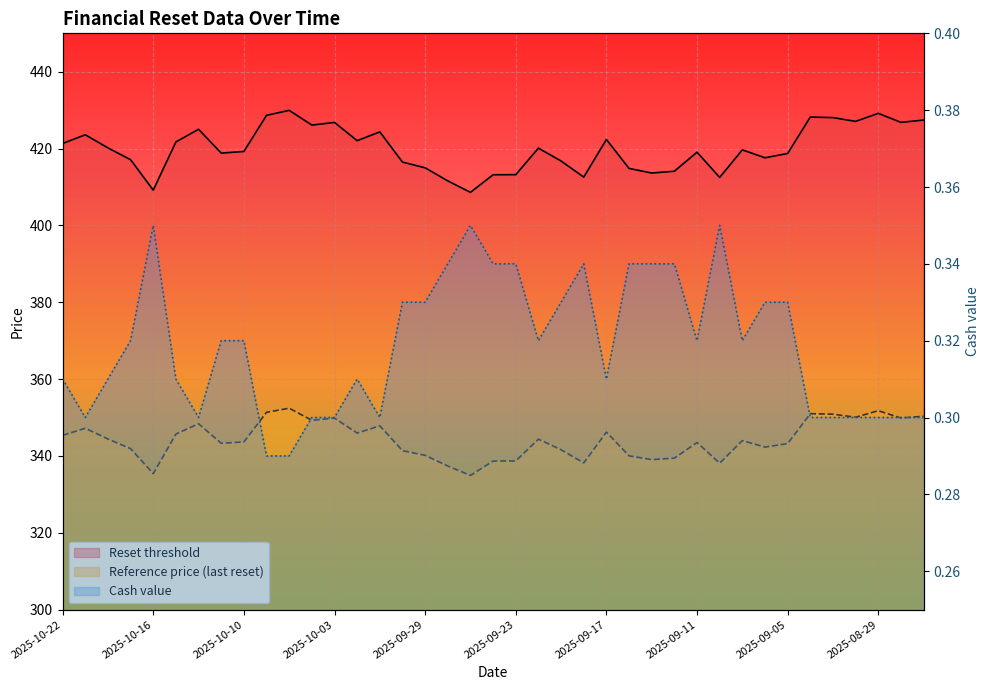

At which category is the sum across all series the highest?

2025-10-07